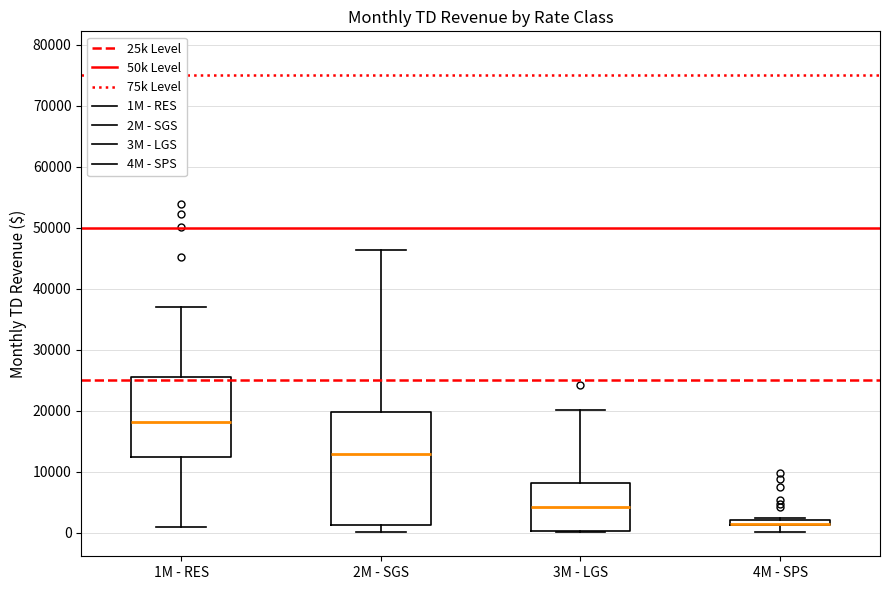

Which box is the tallest, from its lower edge to its upper edge?

2M - SGS